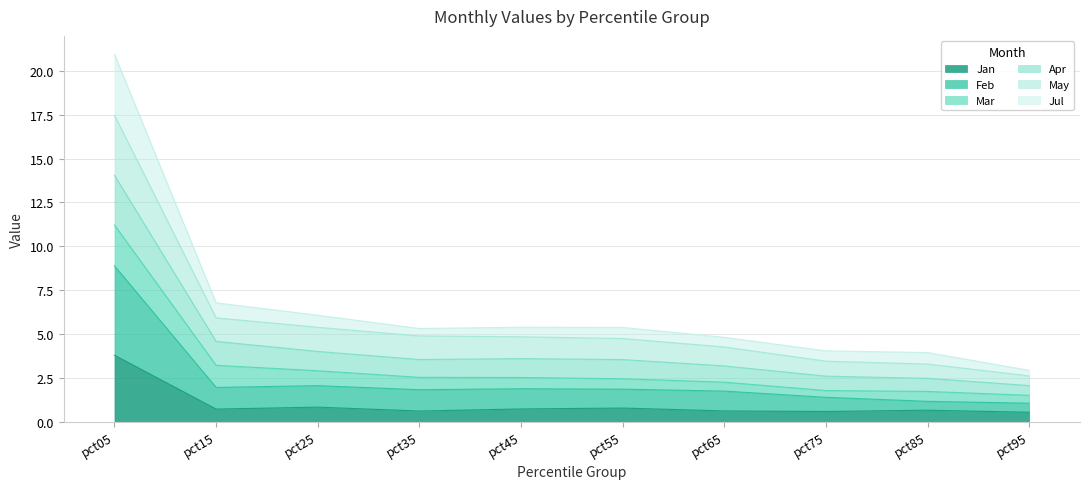

Which series has the widest spread of values?

May